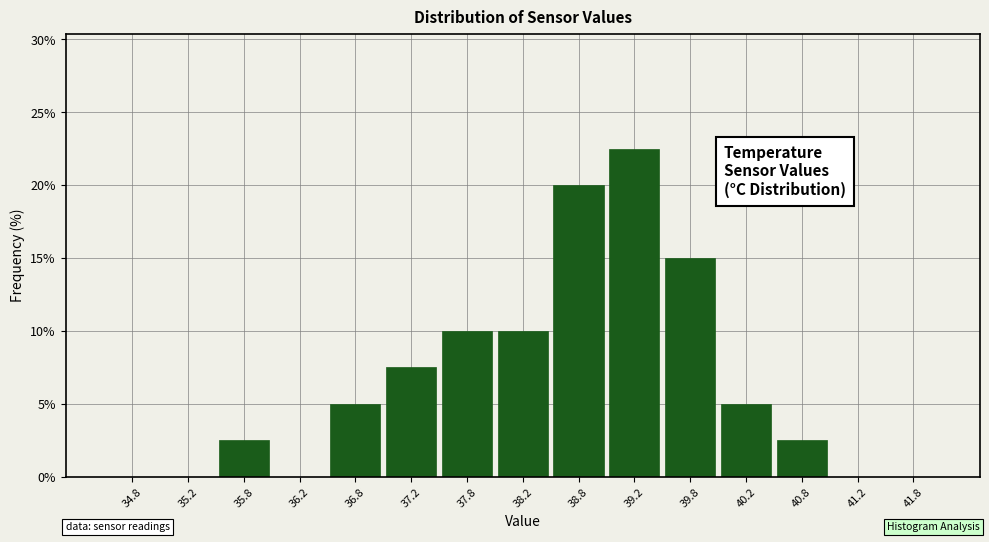

Reading left to right, list every bar in this chart as the range it spans on the x-axis followed by its height. The values are not printed on the chart, so give them approximately, as read against the axis.

34.5 to 35.0: 0
35.0 to 35.5: 0
35.5 to 36.0: 2.5
36.0 to 36.5: 0
36.5 to 37.0: 5.0
37.0 to 37.5: 7.5
37.5 to 38.0: 10.0
38.0 to 38.5: 10.0
38.5 to 39.0: 20.0
39.0 to 39.5: 22.5
39.5 to 40.0: 15.0
40.0 to 40.5: 5.0
40.5 to 41.0: 2.5
41.0 to 41.5: 0
41.5 to 42.0: 0